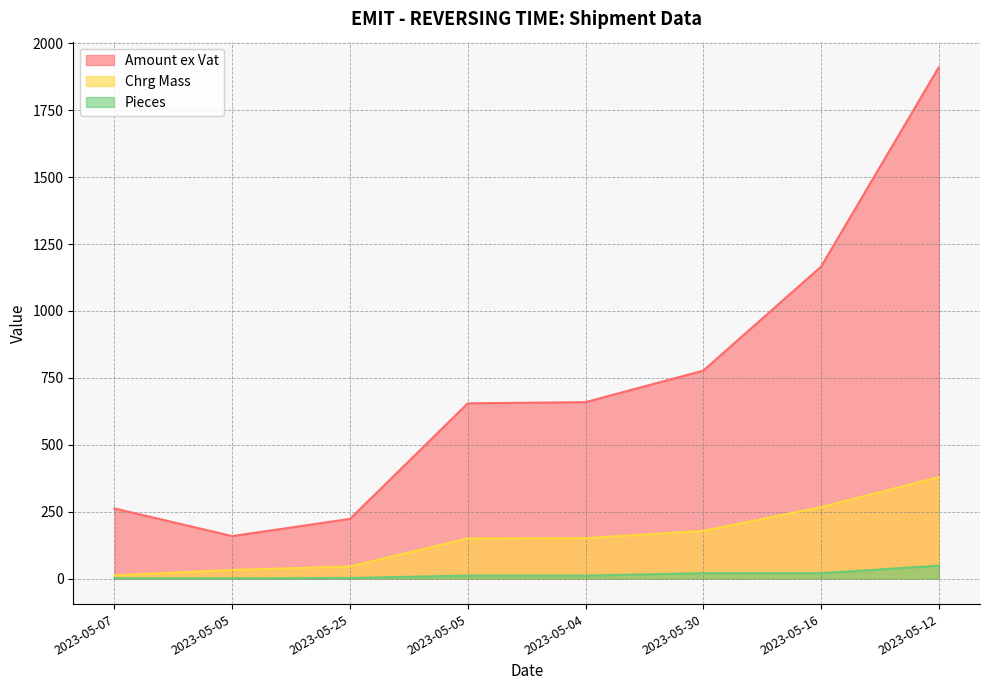

Does the chart have visible grid lines?

Yes